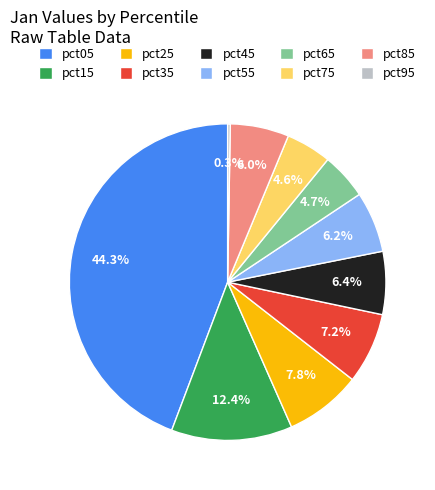

What is the total percentage of pct05 and pct65?

49.0%